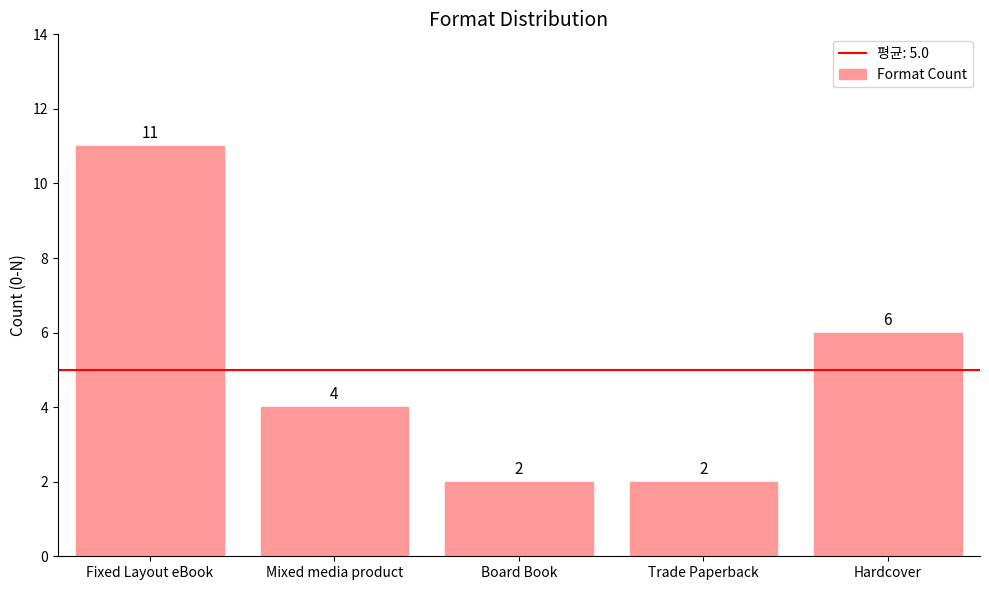

Which has a higher value, Board Book or Mixed media product?

Mixed media product